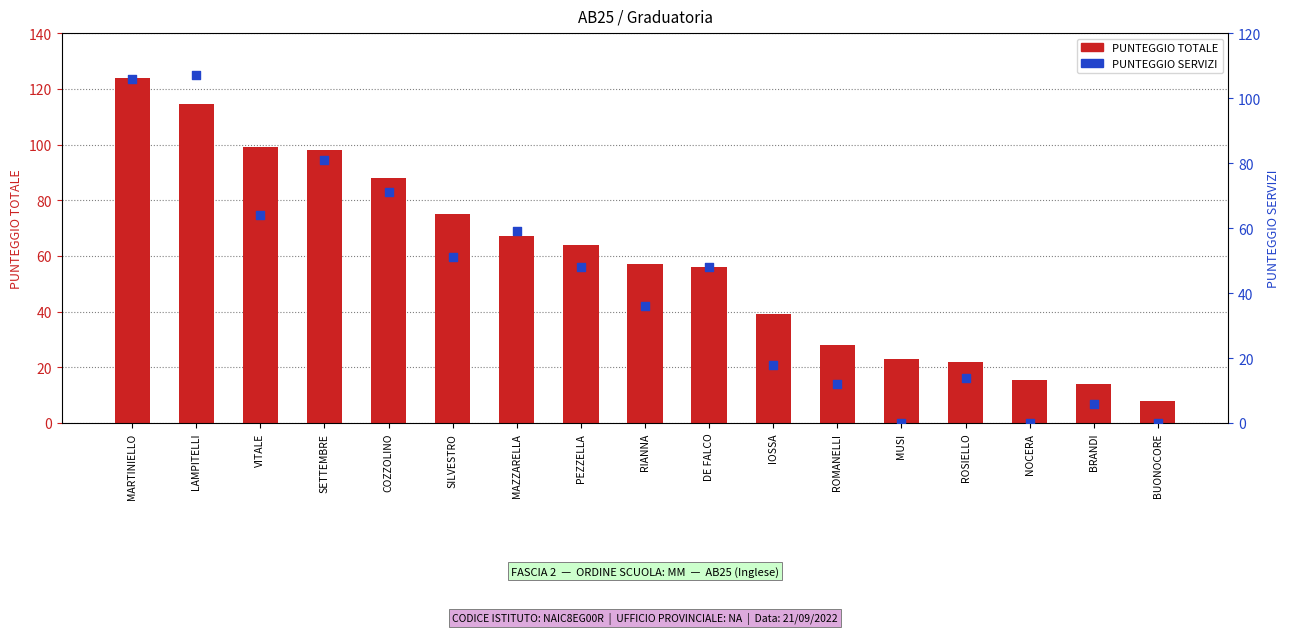

At how many categories does at least one series exceed 67?

6